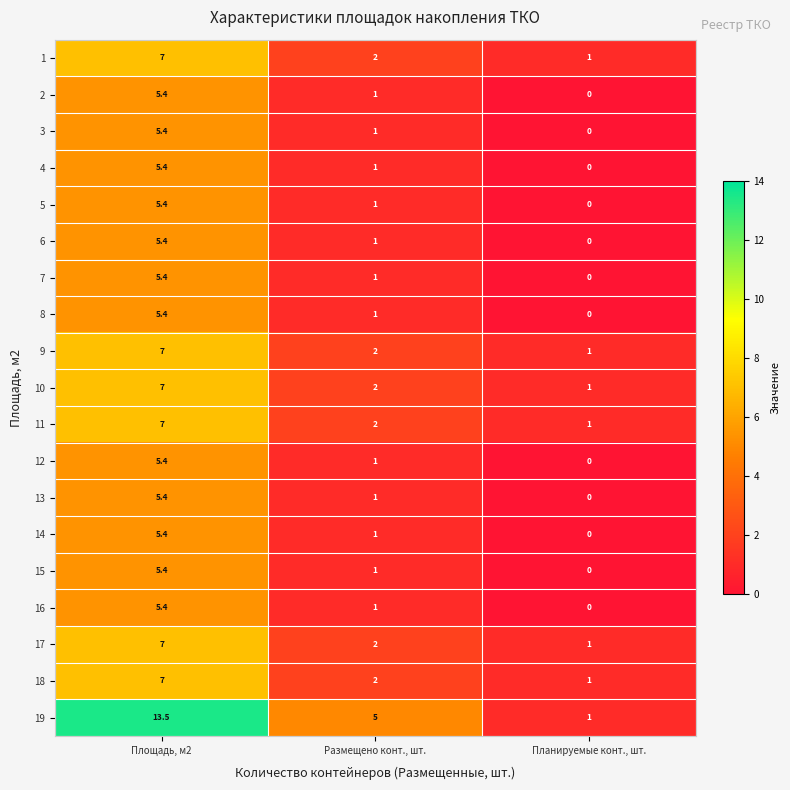

What is the average value of the 6 series?

2.1